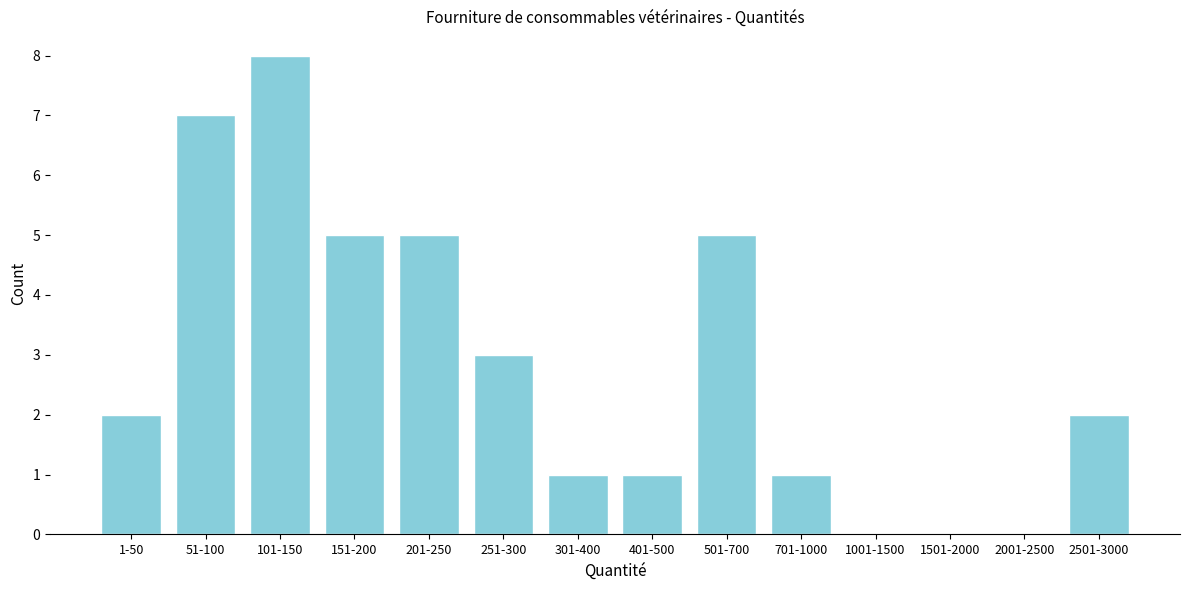

Reading left to right, extract all data points from this chart.

1-50=2	51-100=7	101-150=8	151-200=5	201-250=5	251-300=3	301-400=1	401-500=1	501-700=5	701-1000=1	1001-1500=0	1501-2000=0	2001-2500=0	2501-3000=2